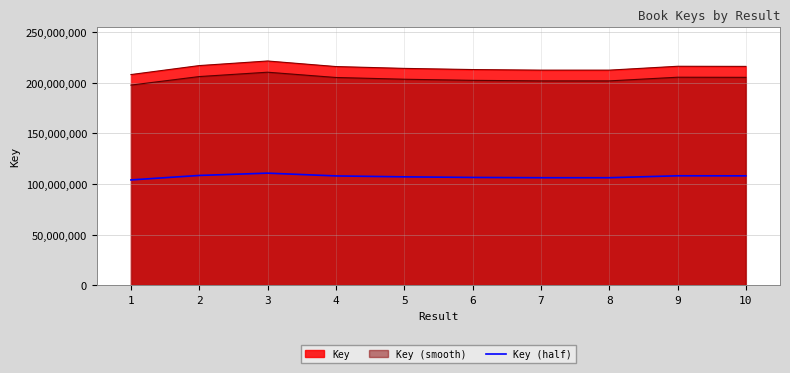

How many interior local valleys (lower than both neighbors) does the data have?

1